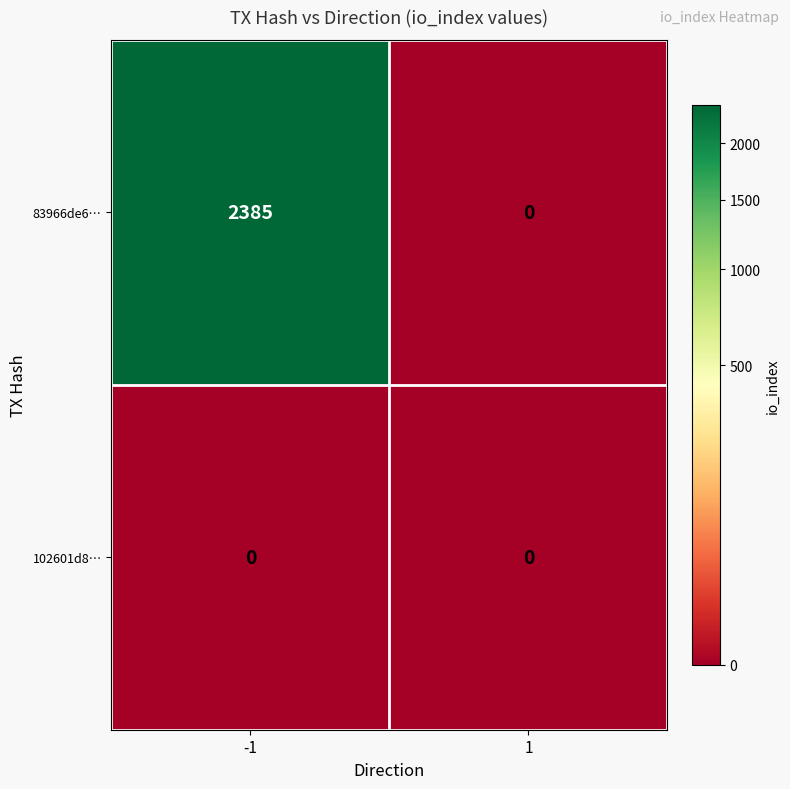

What is the sum of all 83966de6… values?

2385